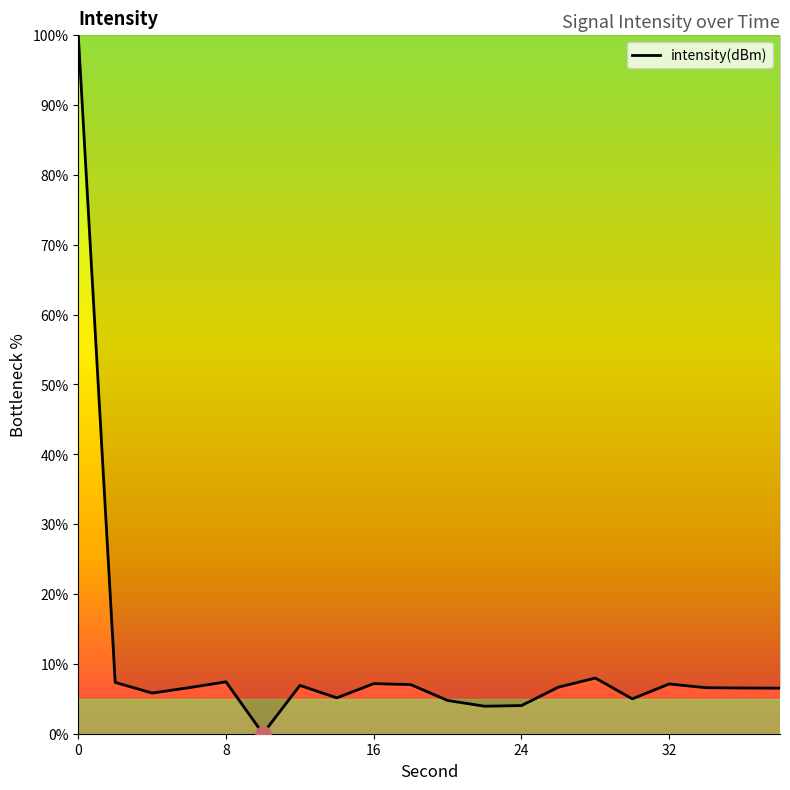

What is the greatest value displayed?

100.0